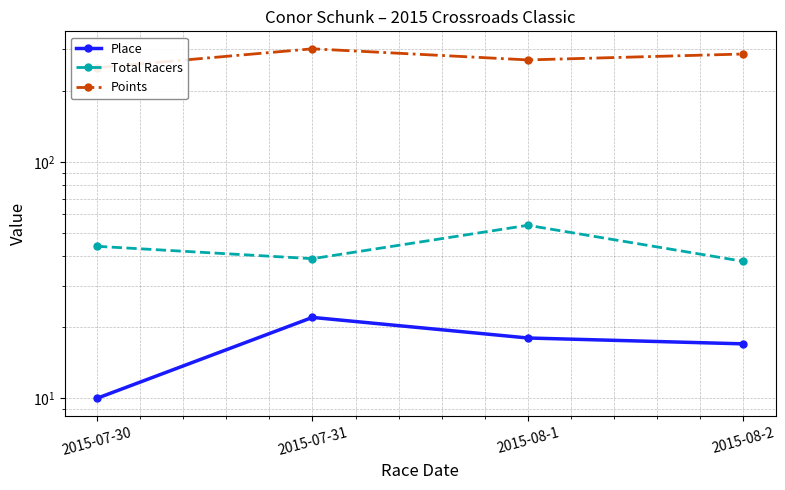

True or false: Place and Total Racers intersect in this chart.

False